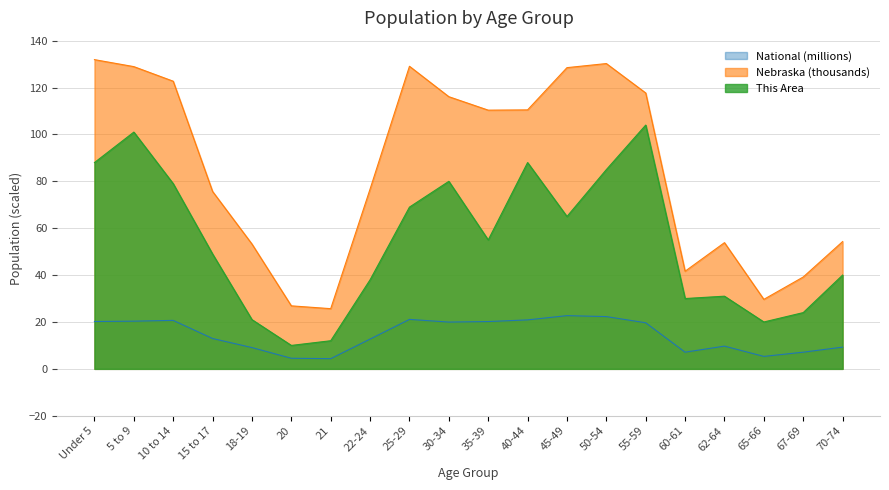

What are all the series names shown in the legend?

National (millions), Nebraska (thousands), This Area